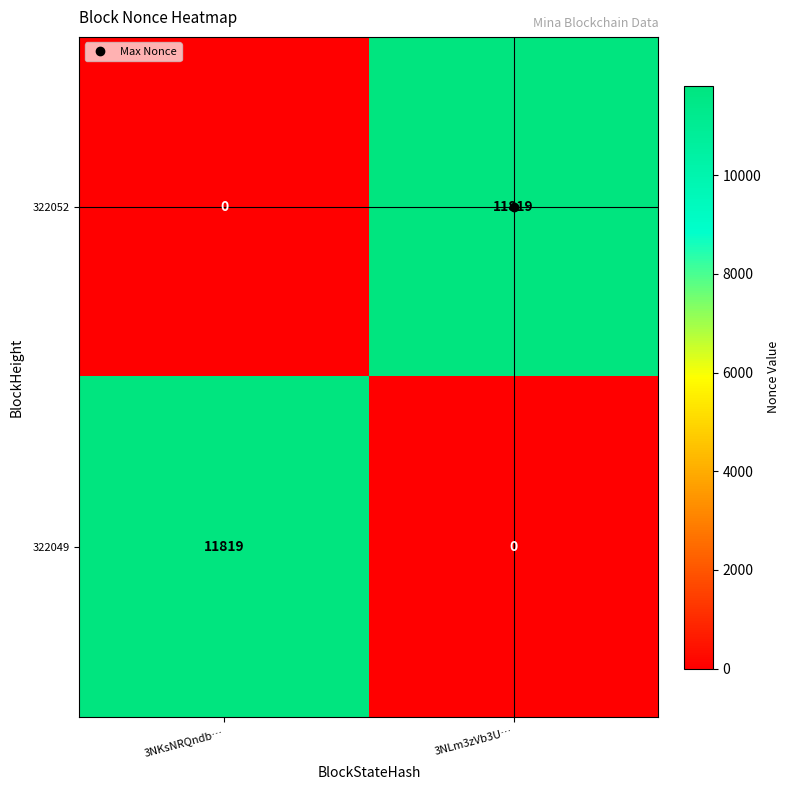

What is the average value of the 322052 series?

5910